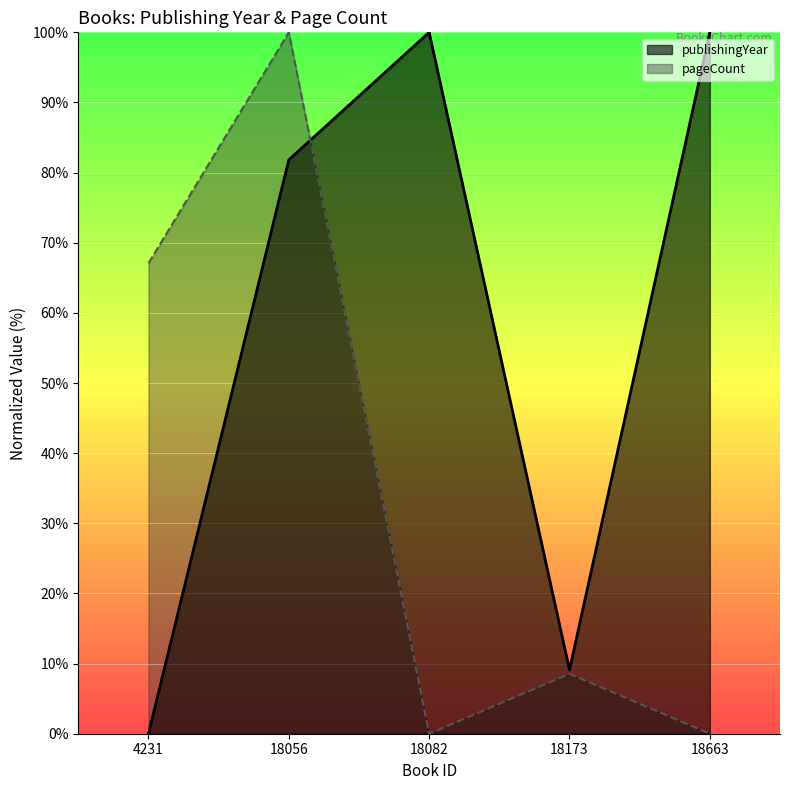

How many lines are shown in the chart?

2